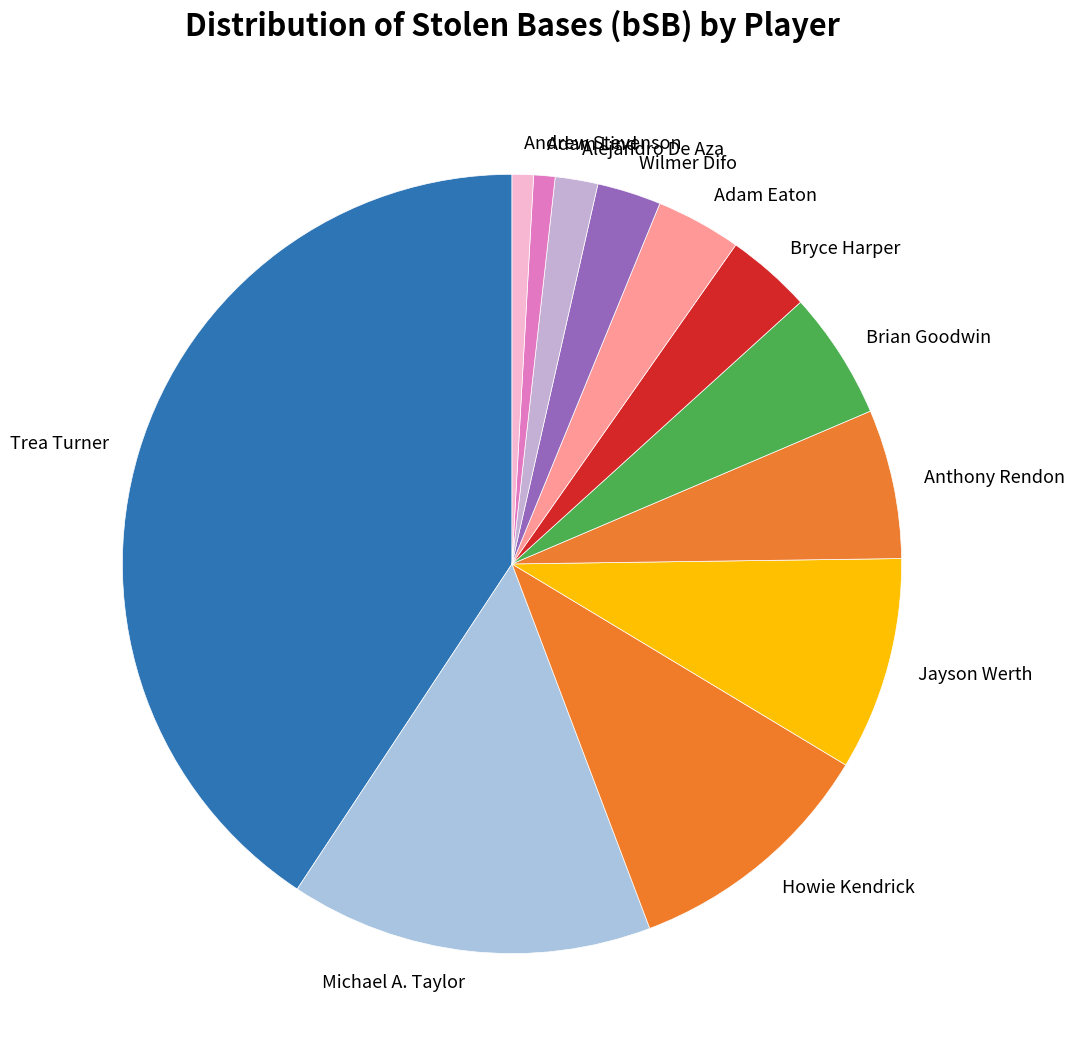

Is it true that Brian Goodwin is 5% of the pie?

True